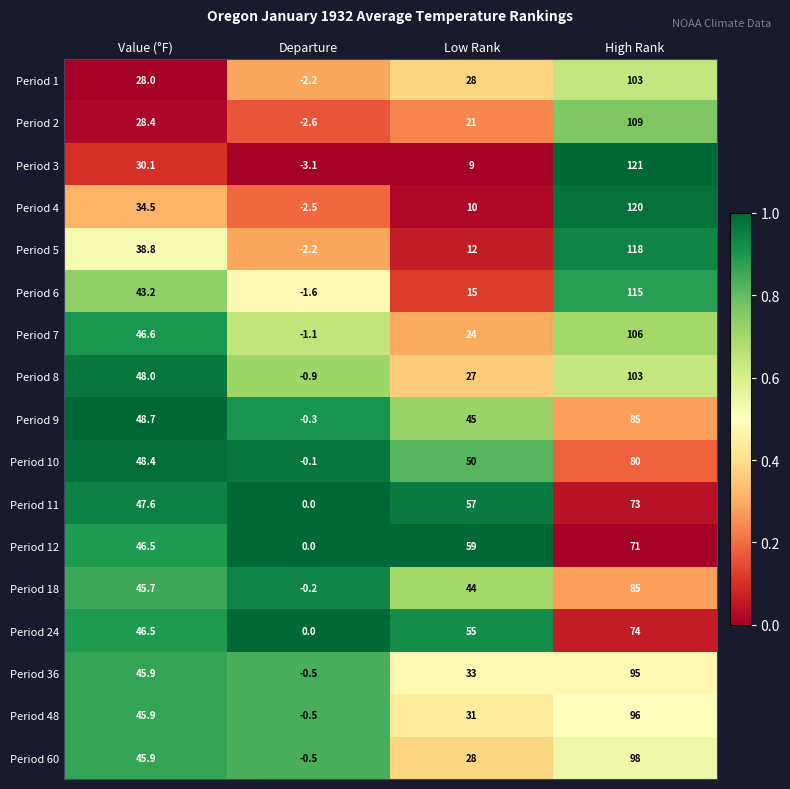

At which category does the chart reach its peak across all series?

High Rank